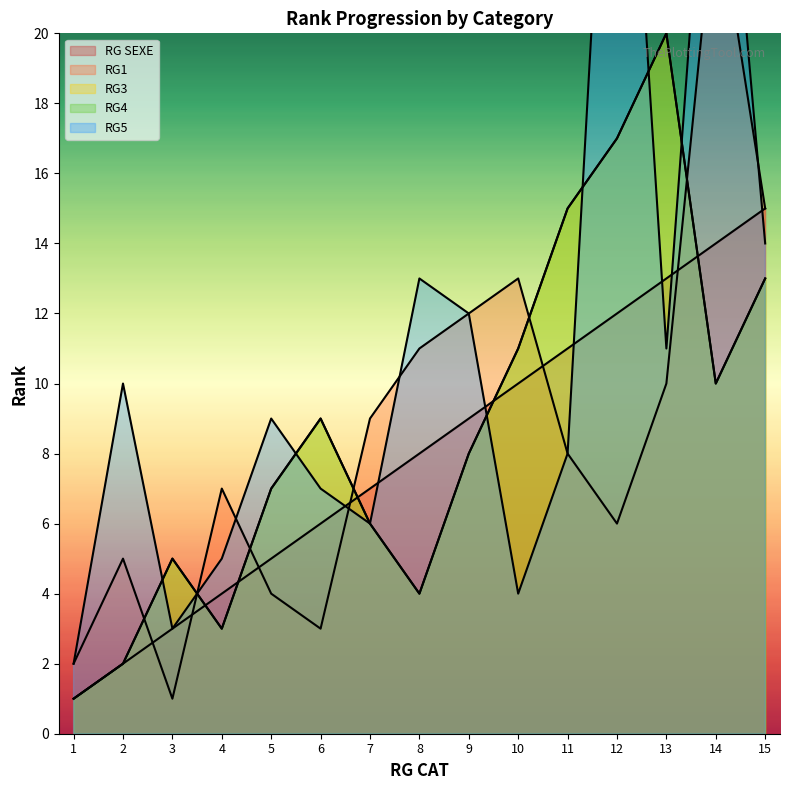

What is the value of the RG1 point at the 6th from the left?

3